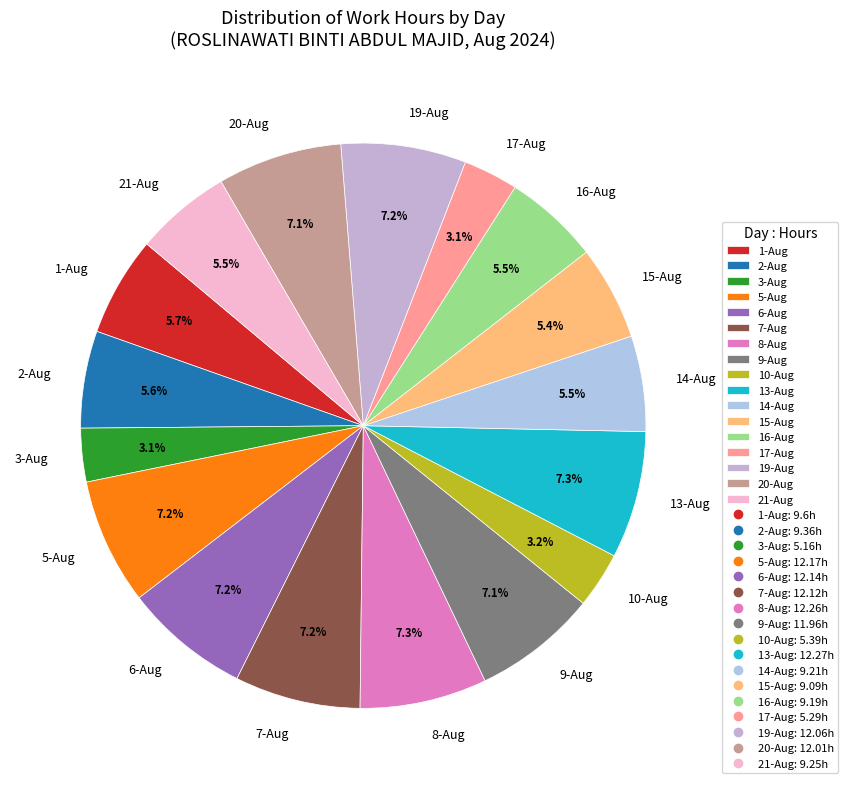

To the nearest percent, what percentage of the pie is 13-Aug?

7%